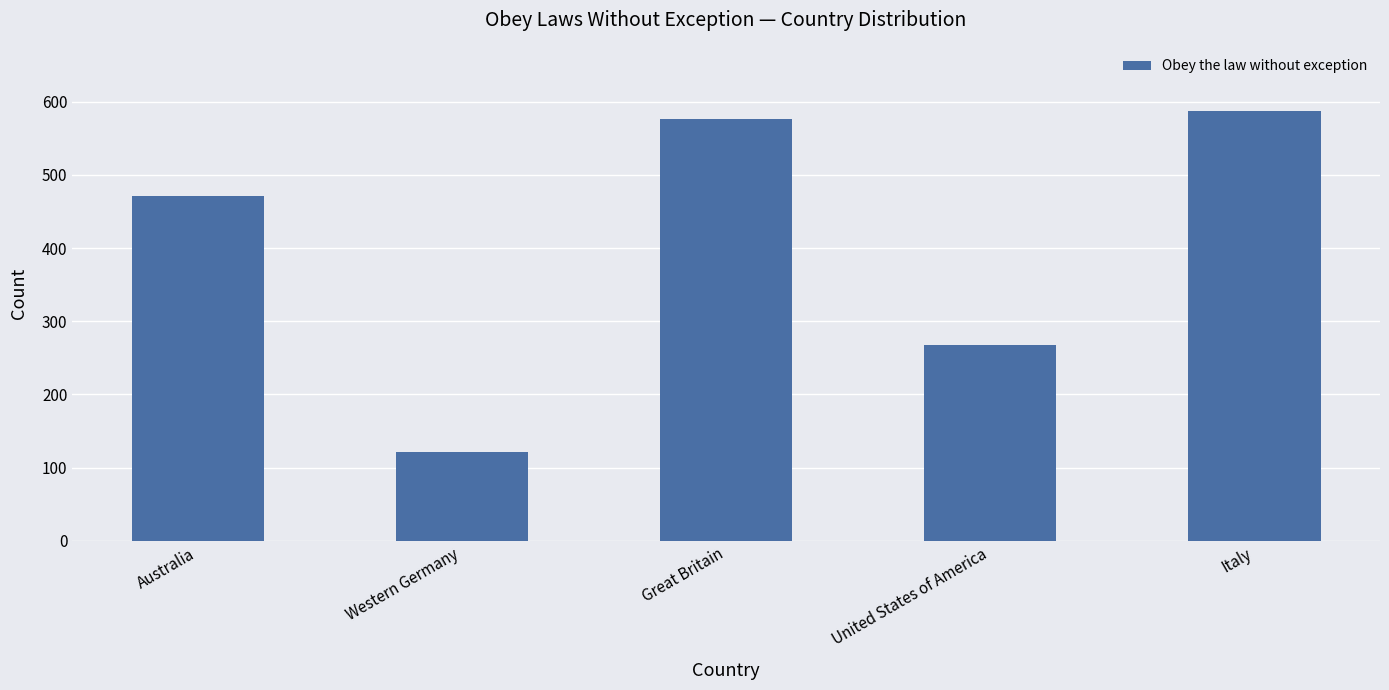

How many bars are there in total?

5